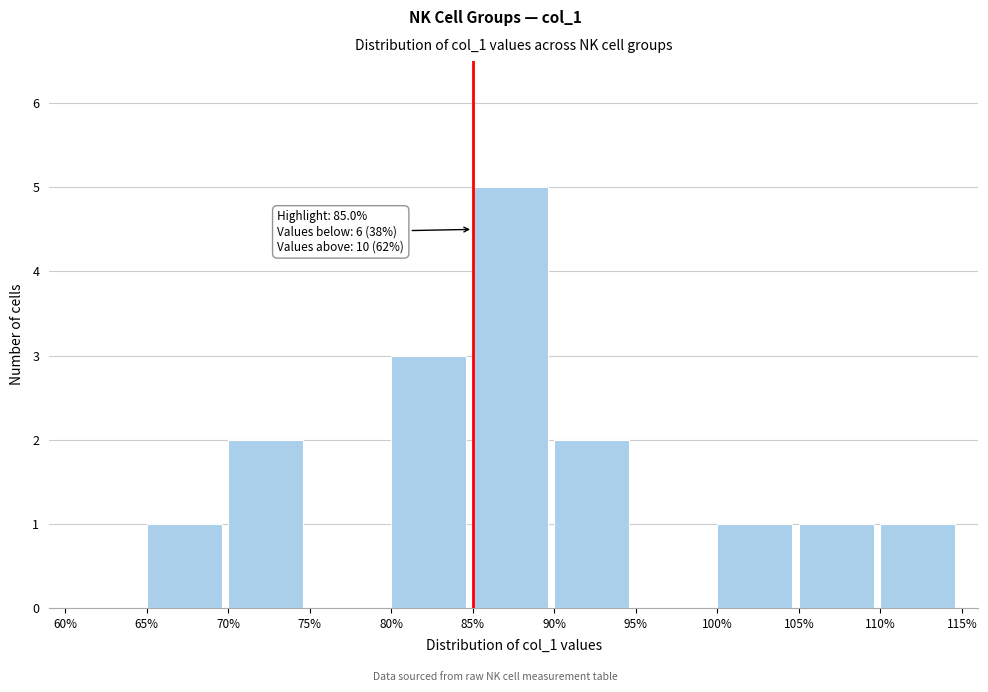

Over which range of the x-axis is the bar tallest?

85% to 90%